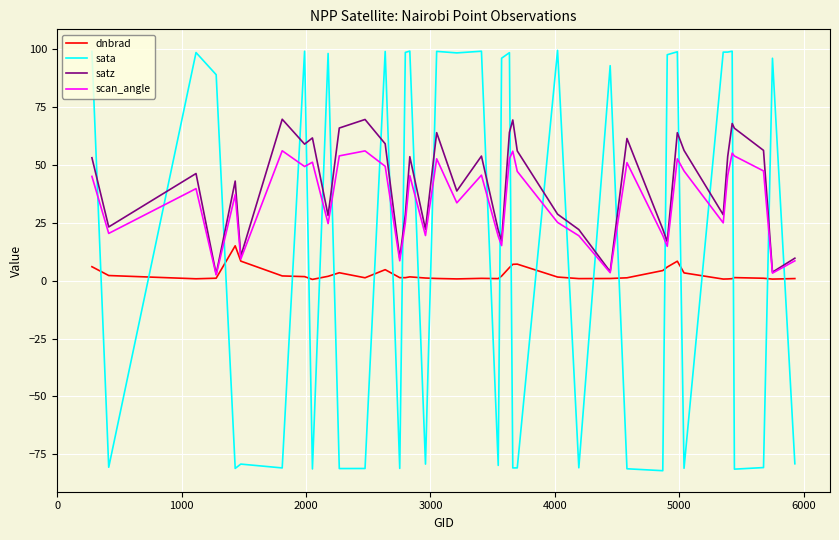

List the series in order of their peak value, highest first.

sata, satz, scan_angle, dnbrad